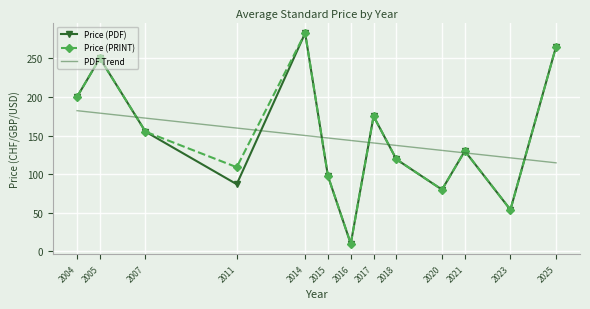

Which category has the highest value across all series?

2014